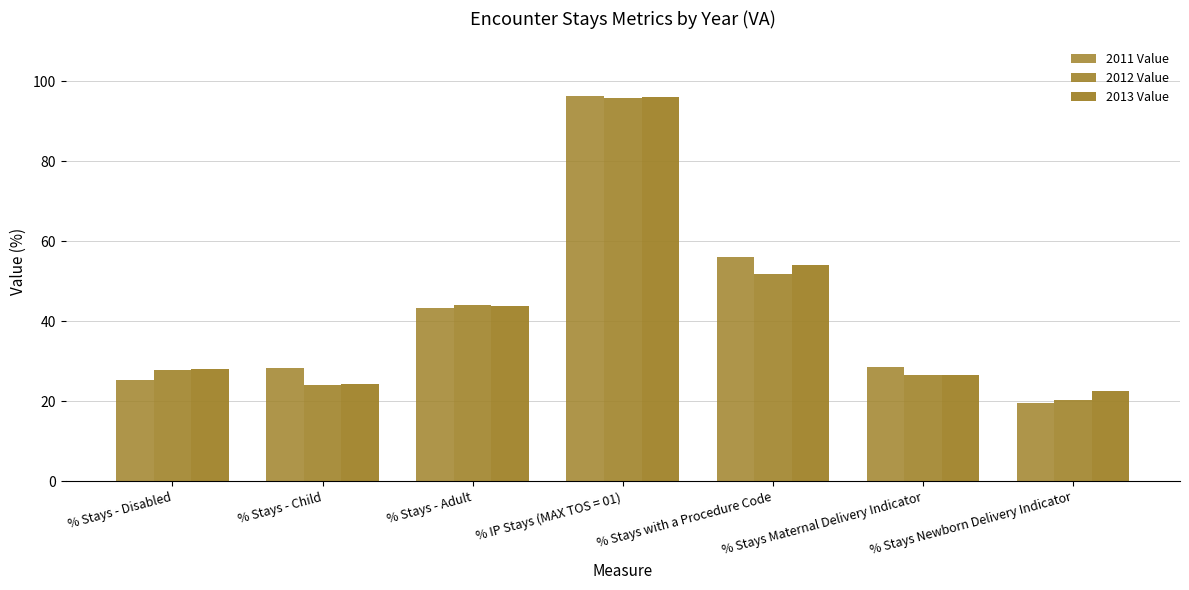

Where does the 2011 Value series first go above 28?

% Stays - Child